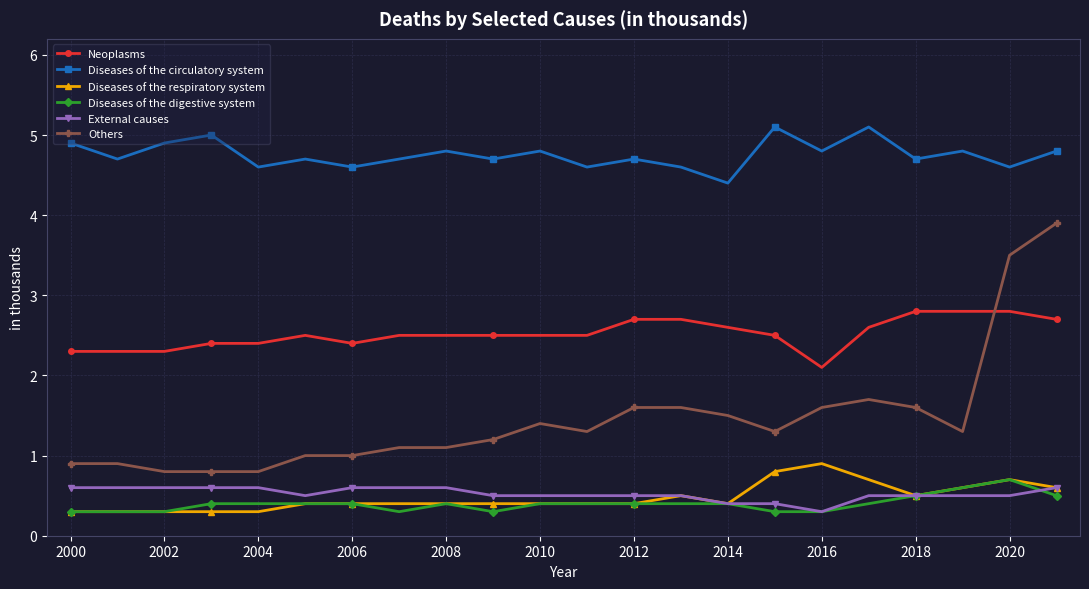

What is the smallest value displayed?

0.3